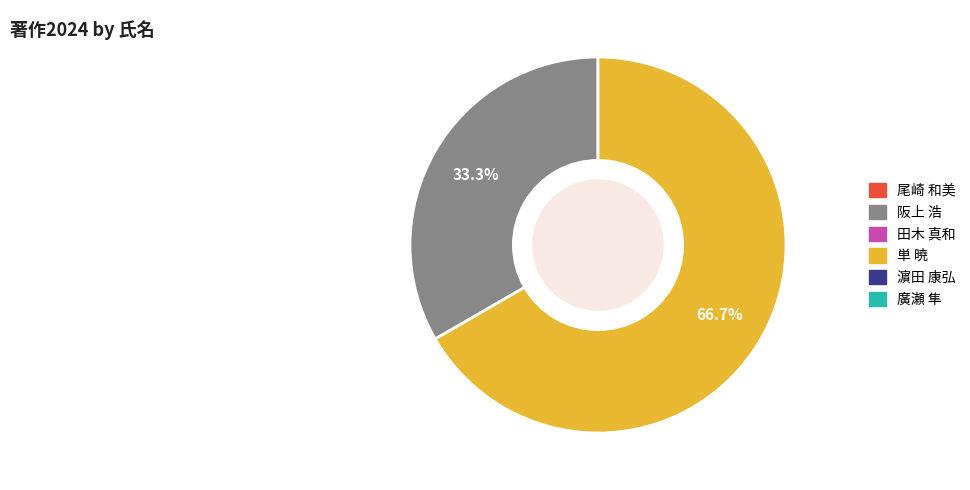

To the nearest percent, what is the difference between the largest and smallest slice percentages?

33%